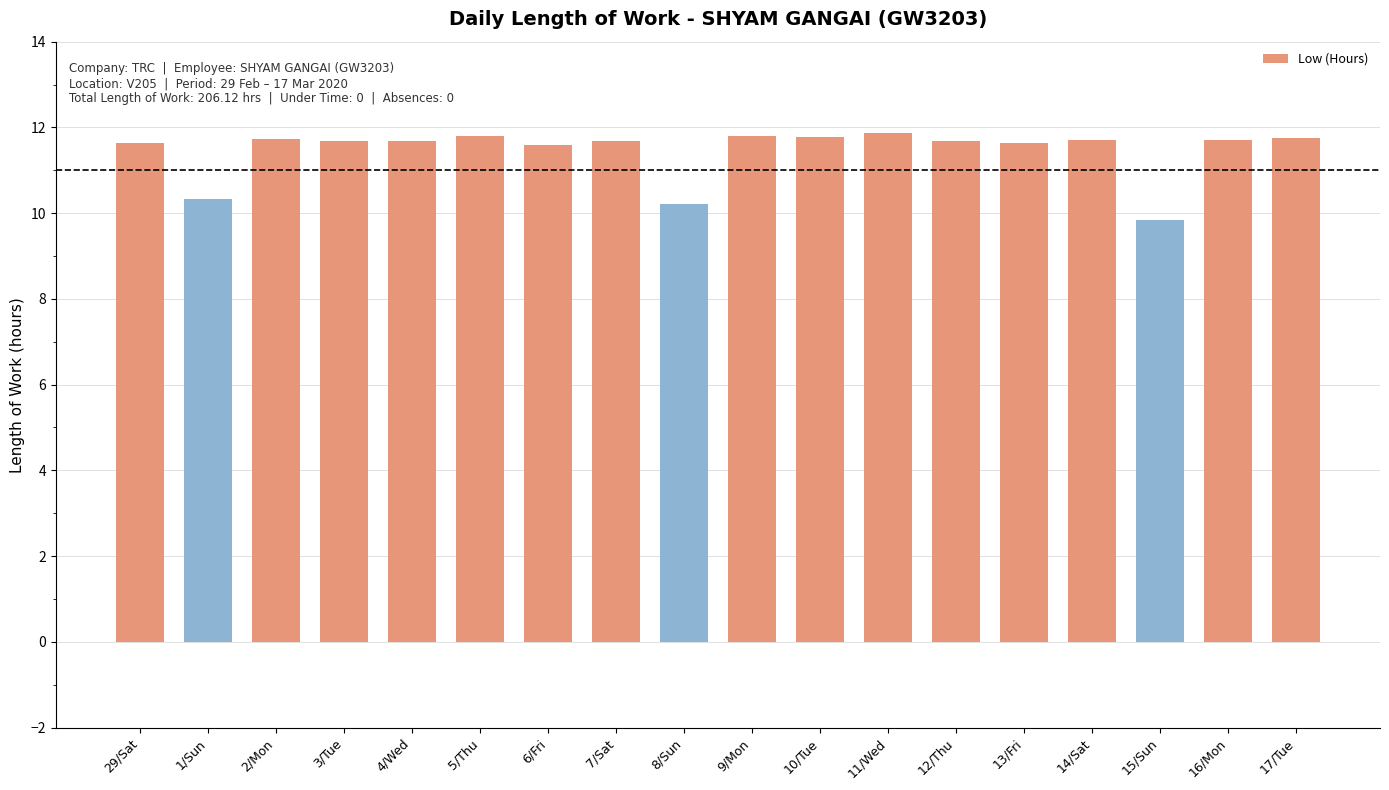

The value at 11/Wed is 5.6. True or false?

False